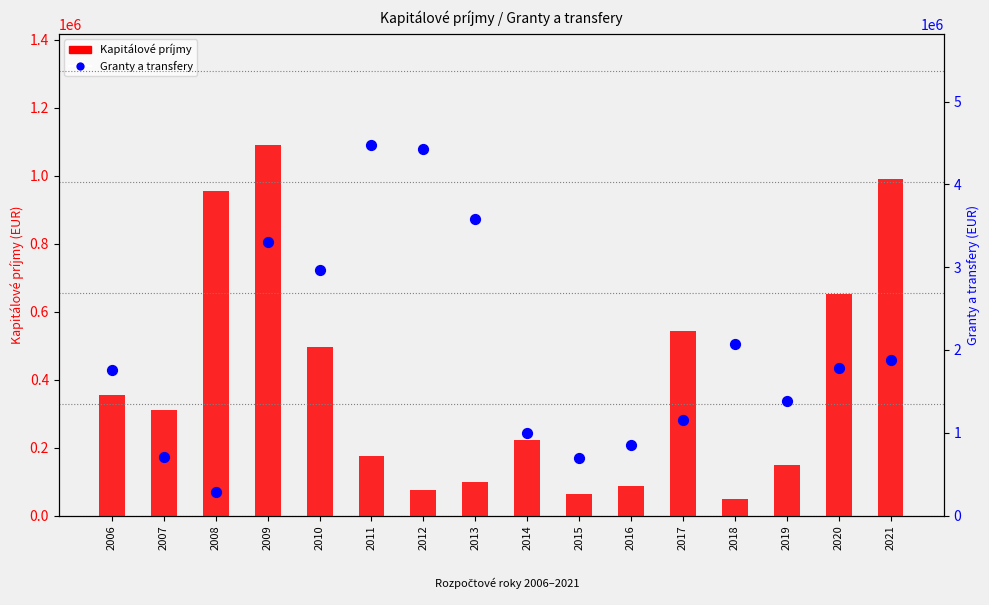

Which series has the largest total across all categories?

Granty a transfery